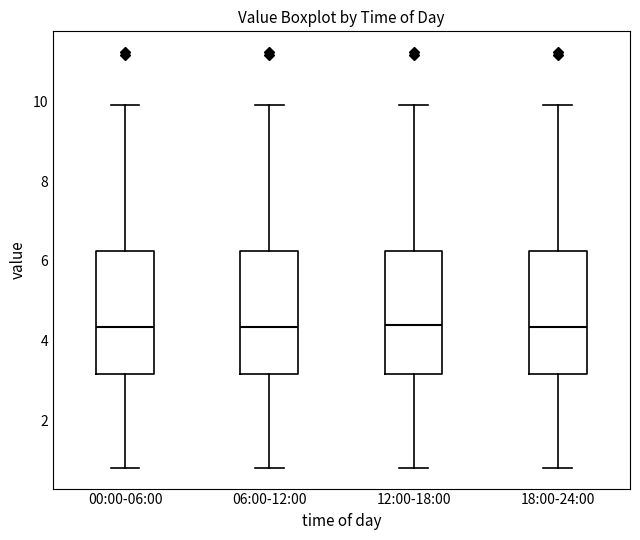

Reading left to right, transcribe this box plot: for each box, give where its median line is, the range the box spans, and where its two whiskers end, as read against the y-axis. The values are not printed on the chart, so give them approximately, as read against the axis.

00:00-06:00: median 4.4, box 3.2 to 6.2, whiskers 0.8 to 10.0
06:00-12:00: median 4.4, box 3.2 to 6.2, whiskers 0.8 to 10.0
12:00-18:00: median 4.4, box 3.2 to 6.2, whiskers 0.8 to 10.0
18:00-24:00: median 4.4, box 3.2 to 6.2, whiskers 0.8 to 10.0